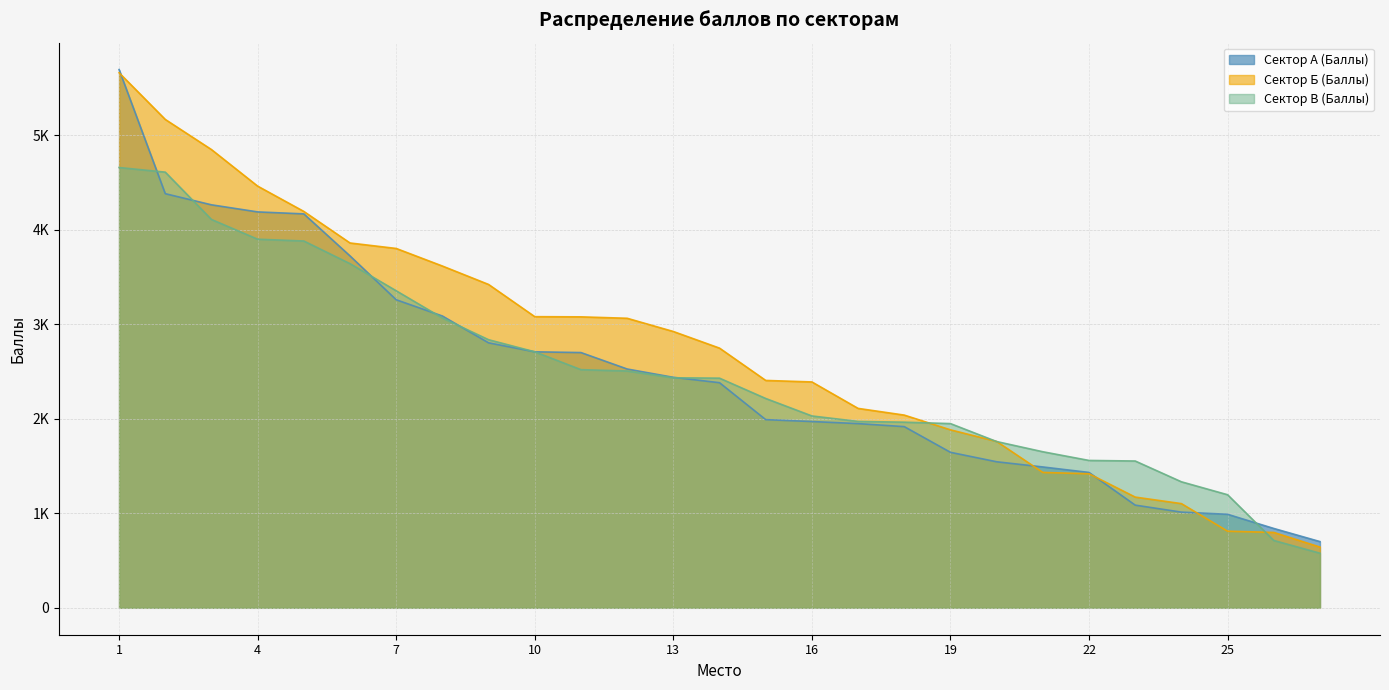

Reading left to right, transcribe all the data shown in this chart.

Сектор А (Баллы): 5698	4384	4266	4191	4170	3725	3261	3089	2805	2710	2702	2528	2440	2383	1992	1972	1950	1918	1646	1546	1491	1433	1087	1013	990	840	701
Сектор Б (Баллы): 5664	5170	4851	4464	4196	3862	3804	3618	3423	3082	3080	3065	2925	2749	2407	2391	2111	2040	1884	1761	1433	1419	1172	1103	811	798	643
Сектор В (Баллы): 4661	4612	4111	3902	3883	3643	3356	3068	2838	2710	2521	2507	2435	2431	2216	2031	1973	1965	1950	1760	1652	1560	1554	1334	1197	713	578